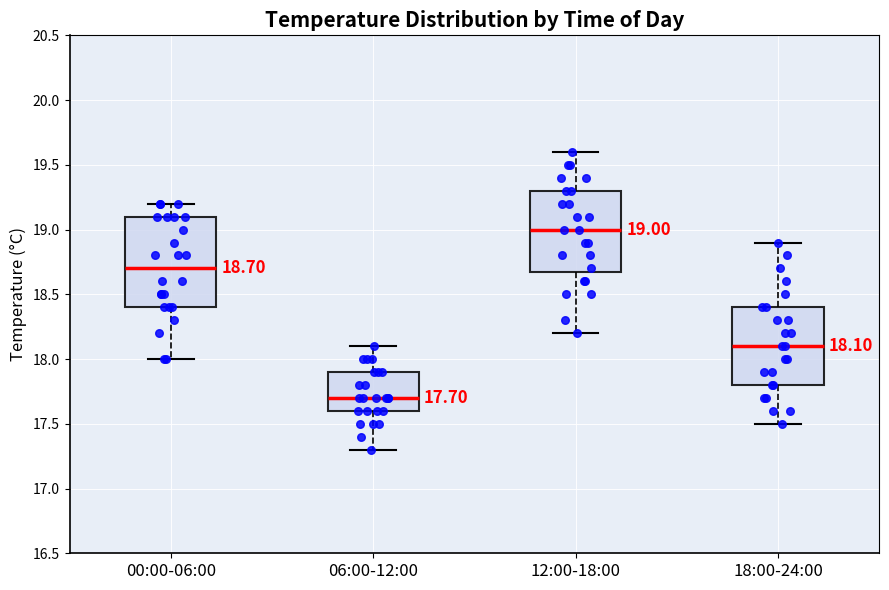

Which box has the highest median line?

12:00-18:00